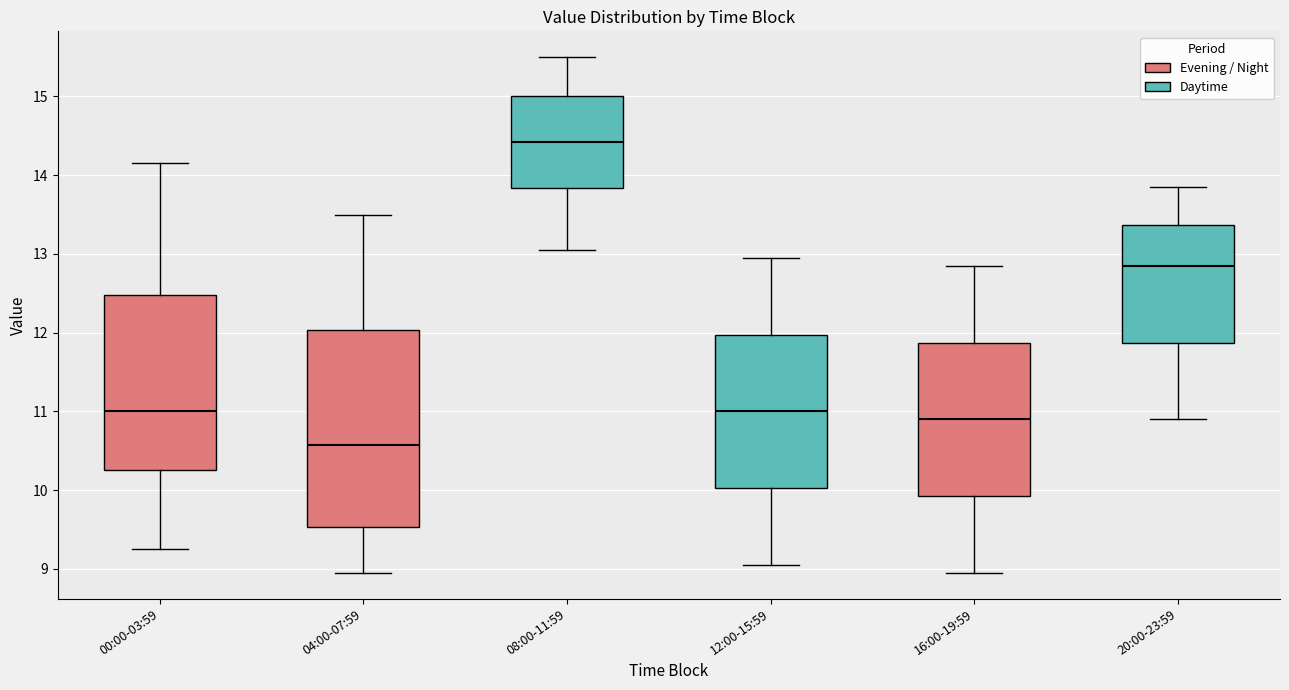

Where does the upper whisker of the box for 04:00-07:59 end on the y-axis? The values are not printed on the chart, so give them approximately, as read against the axis.

13.5